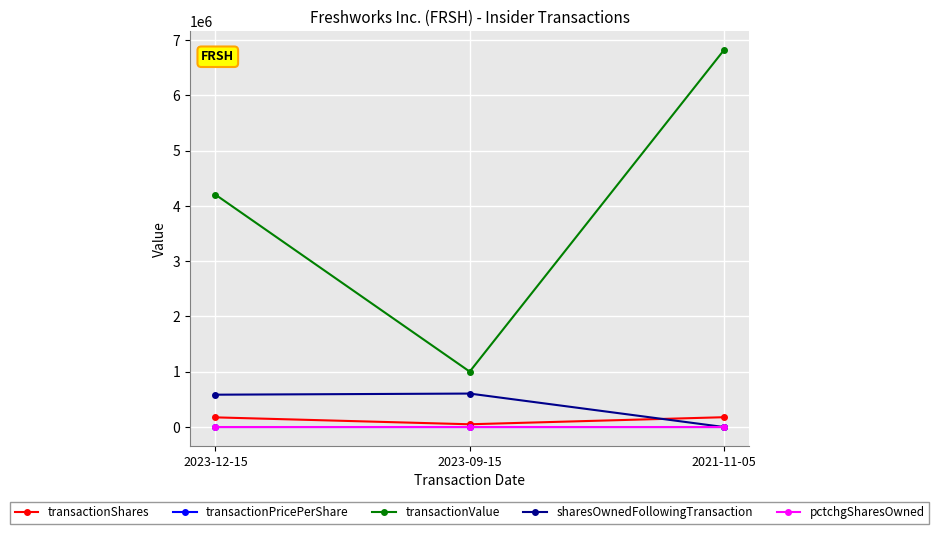

How many transactionValue values are between 1002500 and 6818937?

3